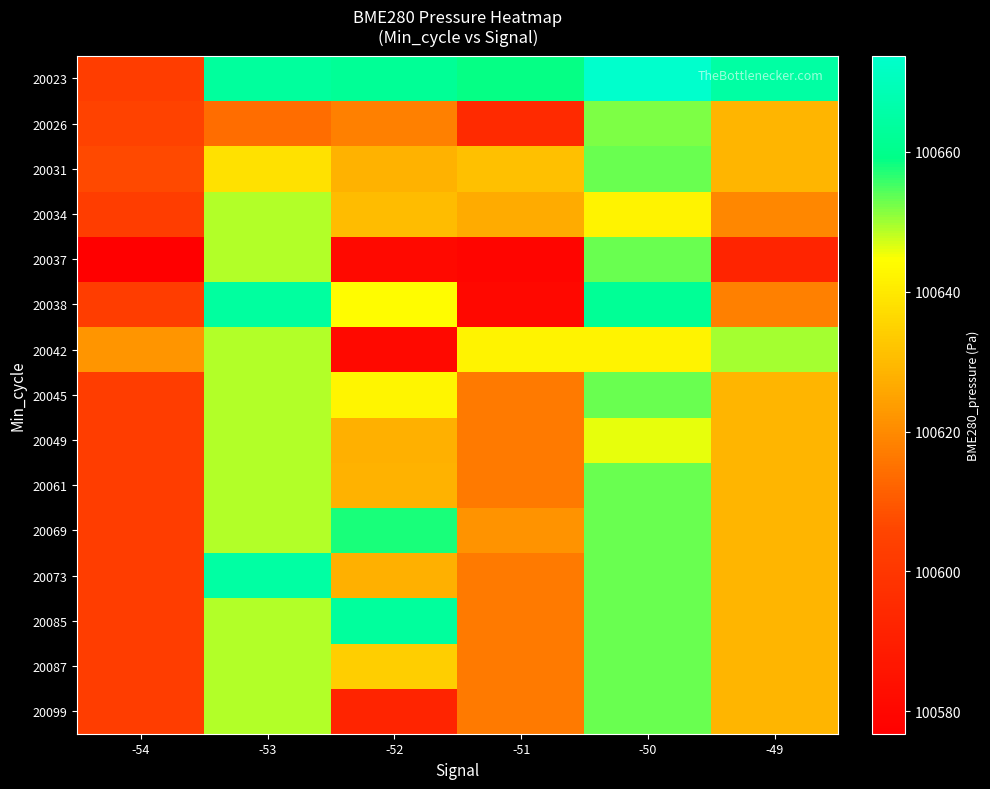

At which category is the sum across all series the highest?

-50